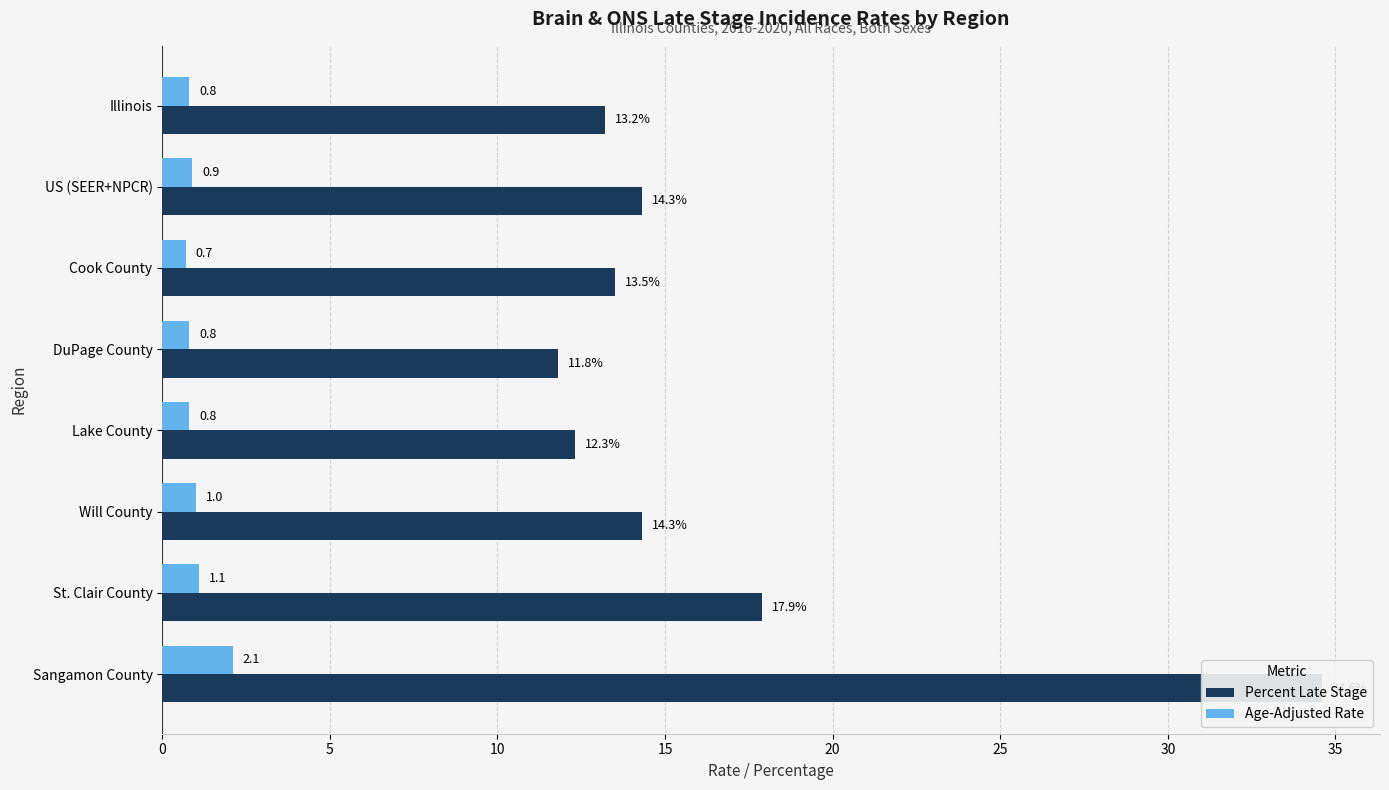

Reading left to right, transcribe all the data shown in this chart.

Percent Late Stage: 13.2	14.3	13.5	11.8	12.3	14.3	17.9	34.6
Age-Adjusted Rate: 0.8	0.9	0.7	0.8	0.8	1.0	1.1	2.1